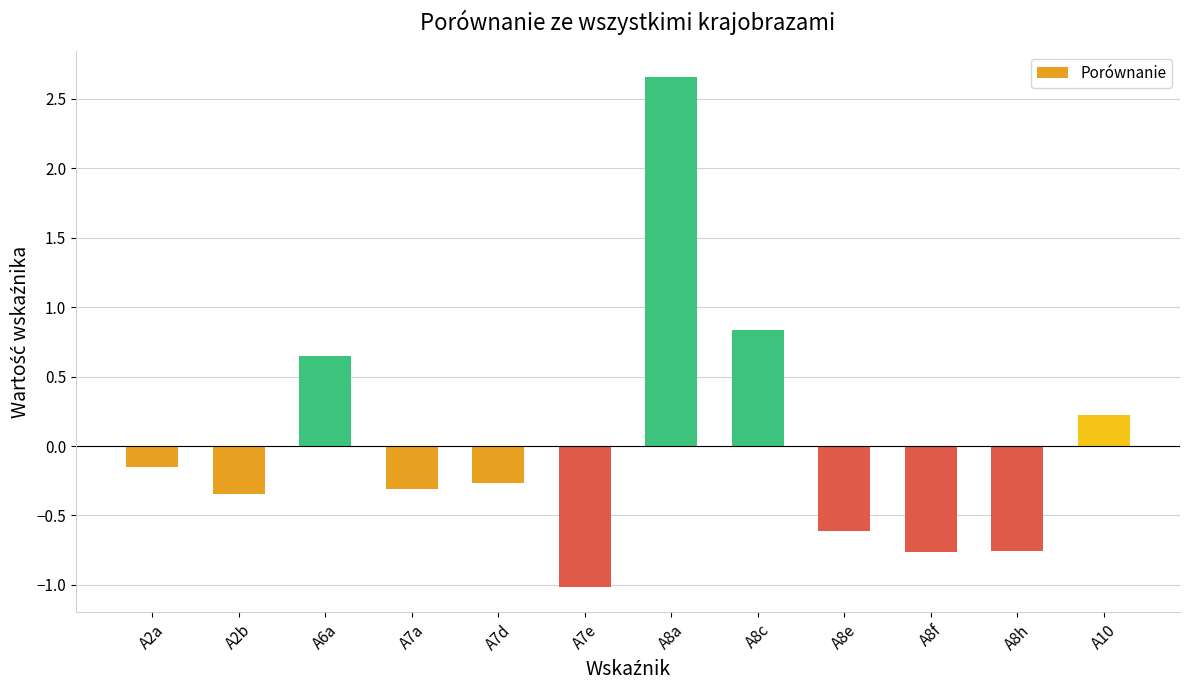

What is the change in value from A8a to A8c?

-1.8